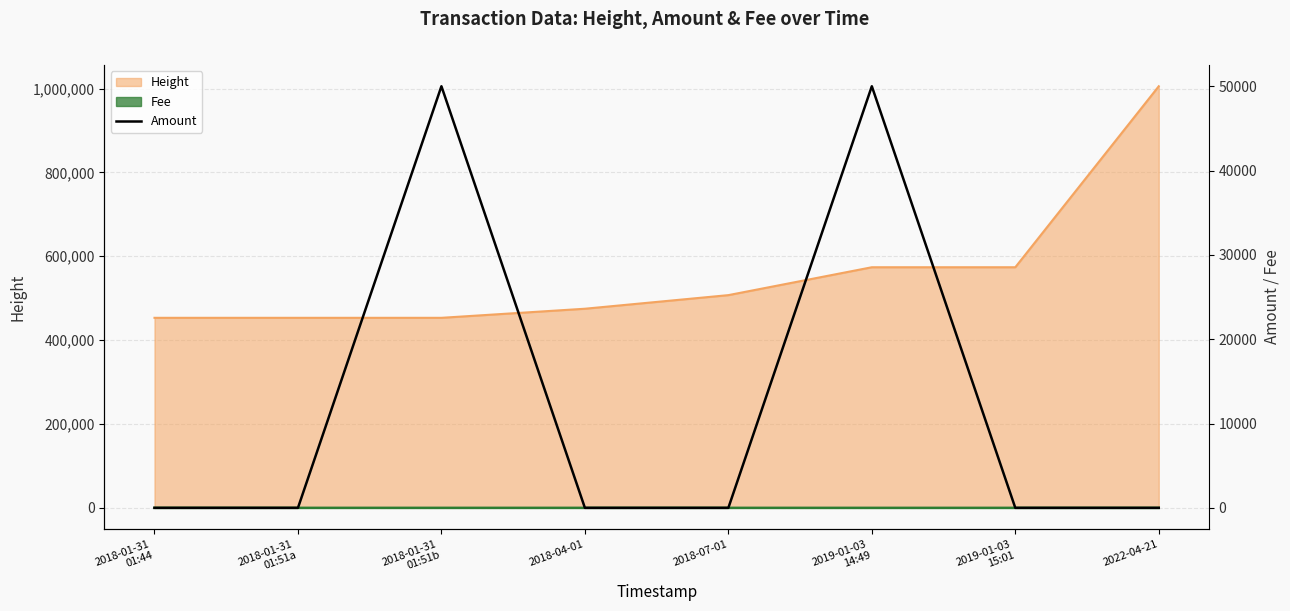

What is the label of the 5th point from the right?

2018-04-01